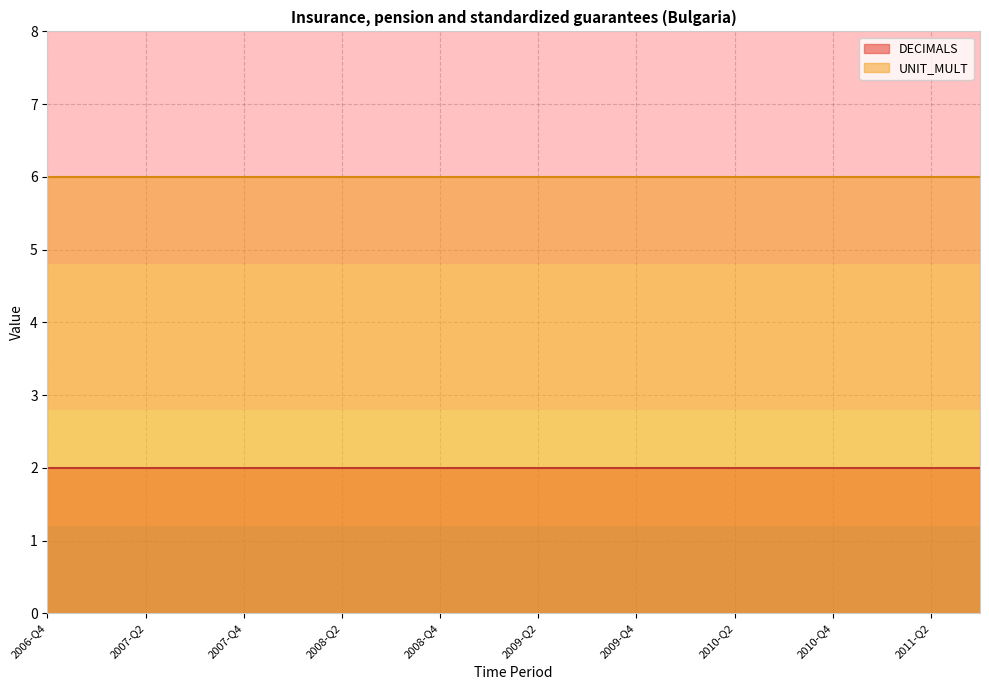

What is the spread (max minus min) of values at 2010-Q2?

4